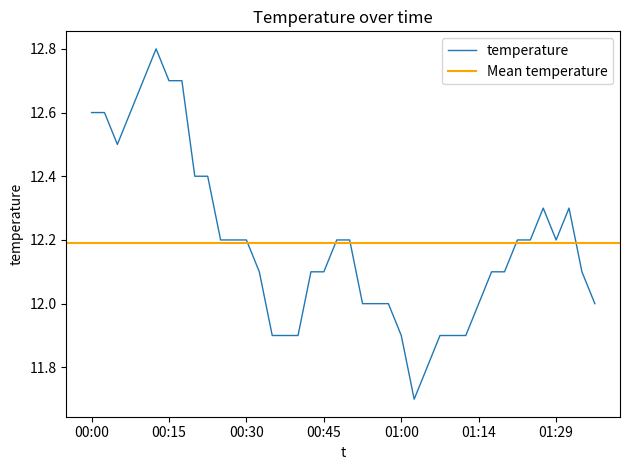

What position from the right is 01:12?

11